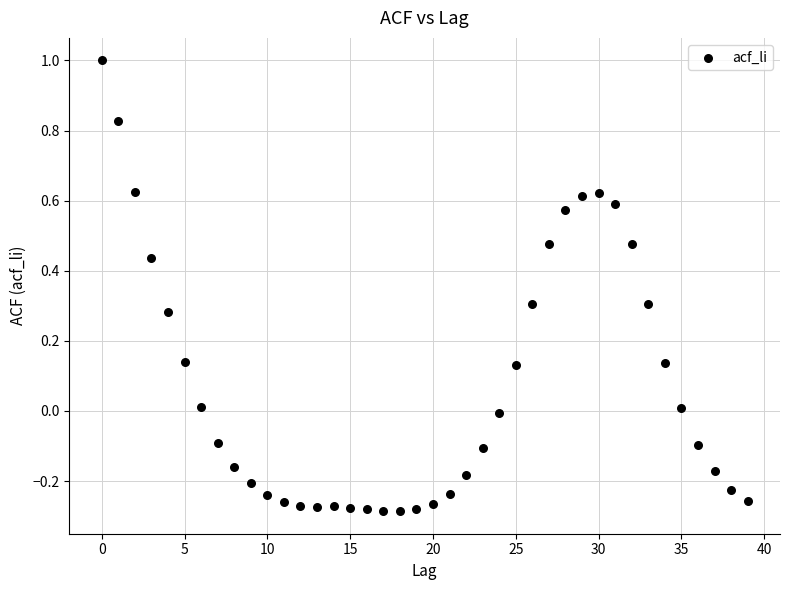

What is the range of Y values (max minus min)?

1.3